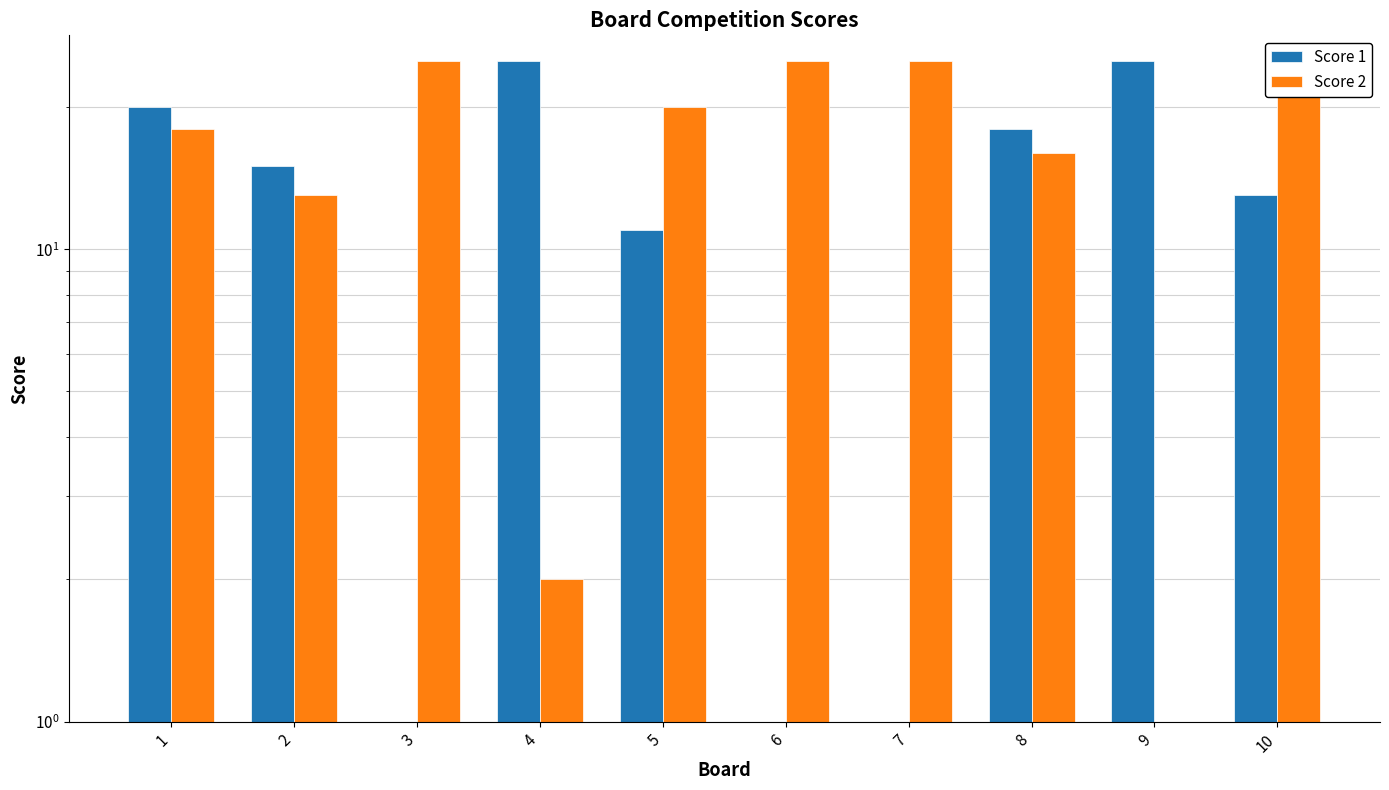

Does the chart contain any negative values?

No